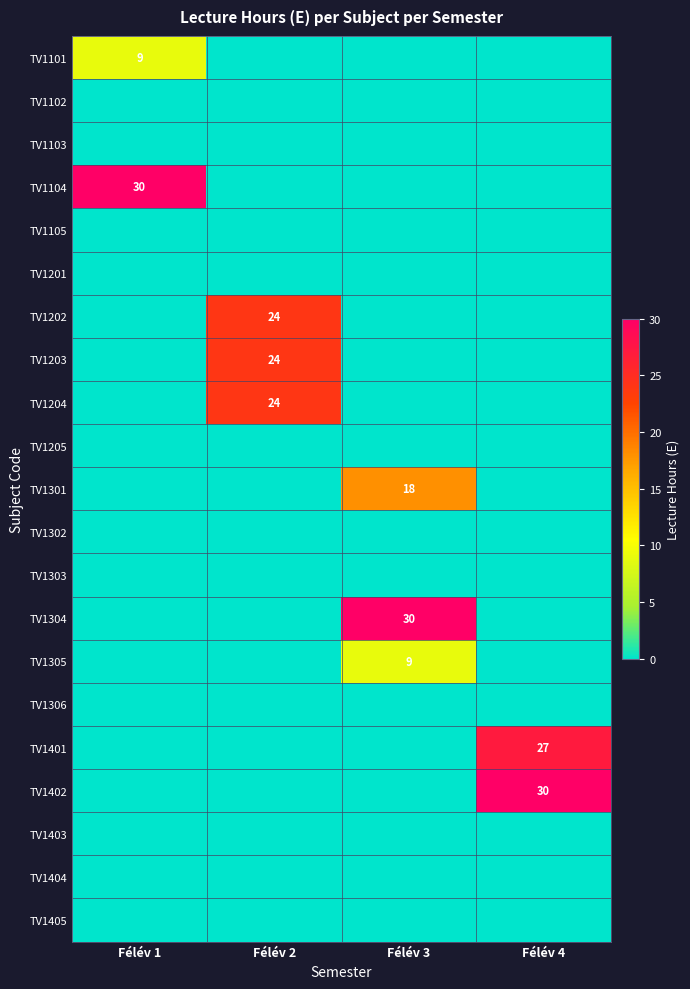

What is the difference between the highest and lowest values at Félév 1?

30